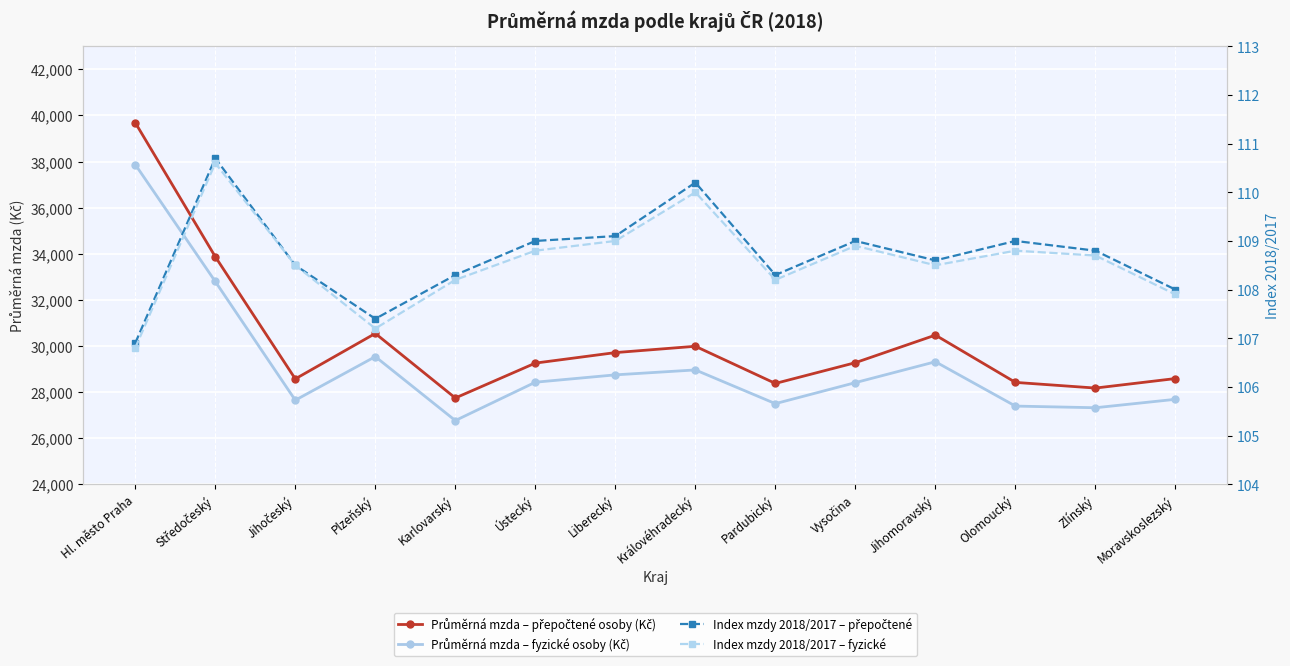

True or false: Průměrná mzda – fyzické osoby (Kč) and Index mzdy 2018/2017 – fyzické cross at least once.

False